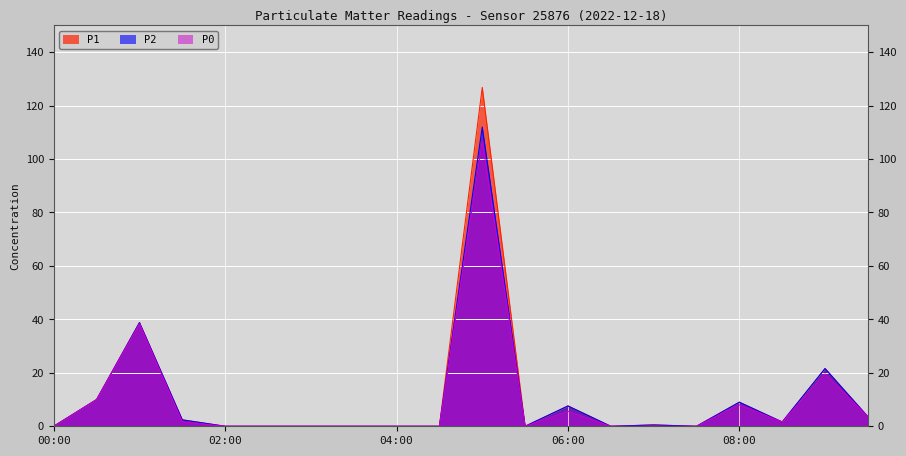

What is the total value across all series at 00:30?

30.0